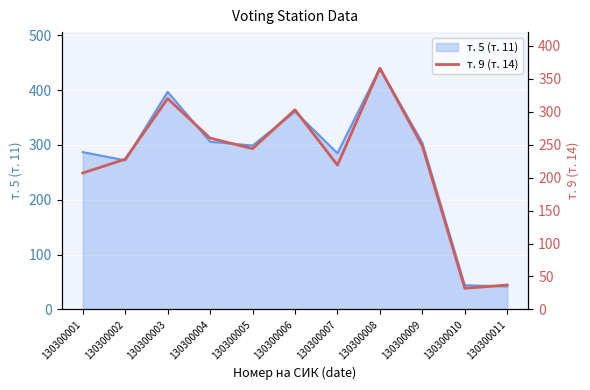

At which label is т. 5 (т. 11) closest to 241?

130300002